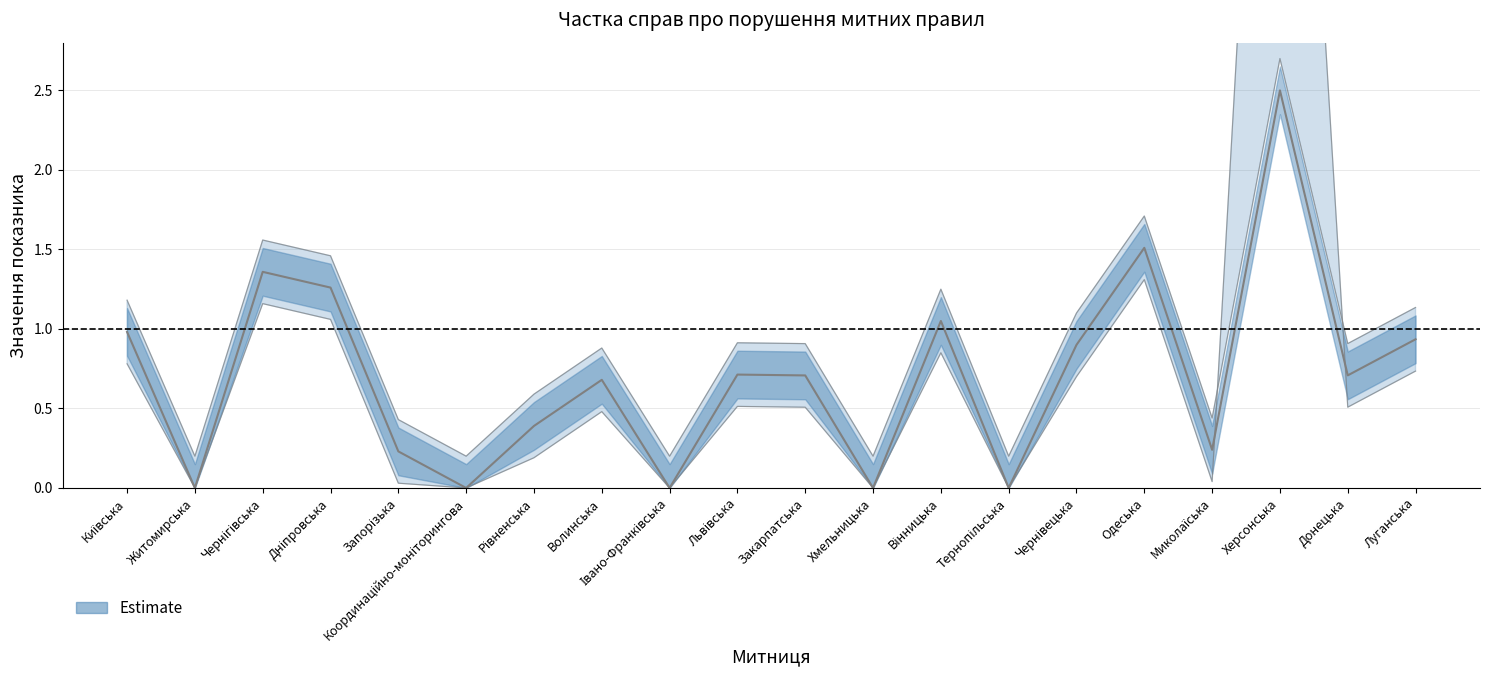

Between Хмельницька and Луганська, which is larger?

Луганська